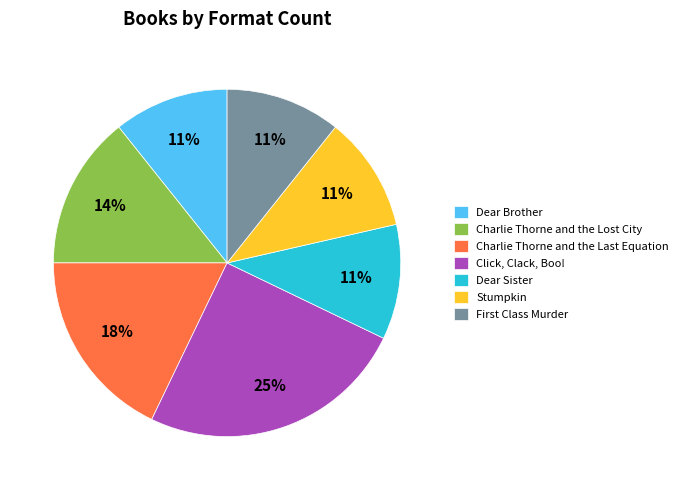

To the nearest percent, what is the average slice percentage?

14%